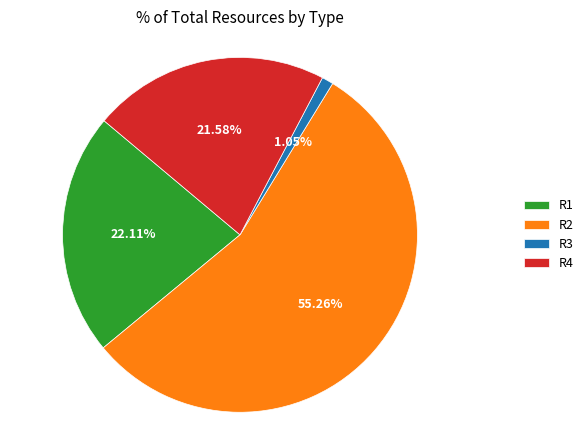

What percentage is the R1 slice, to the nearest percent?

22%